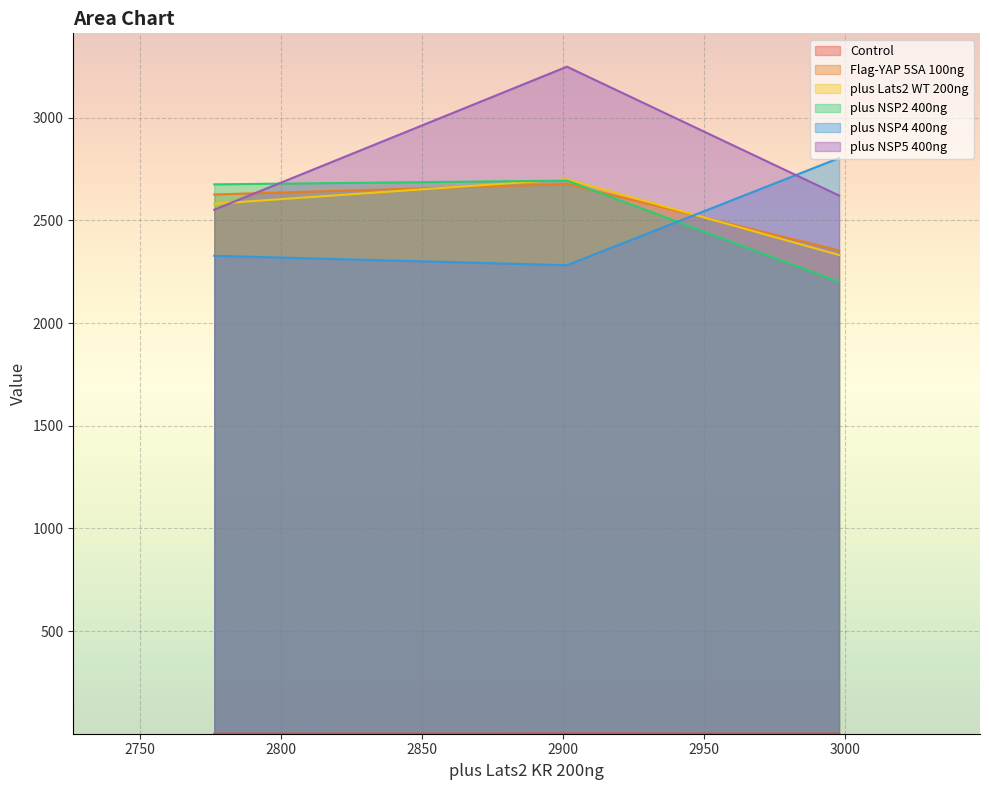

How many lines are shown in the chart?

6